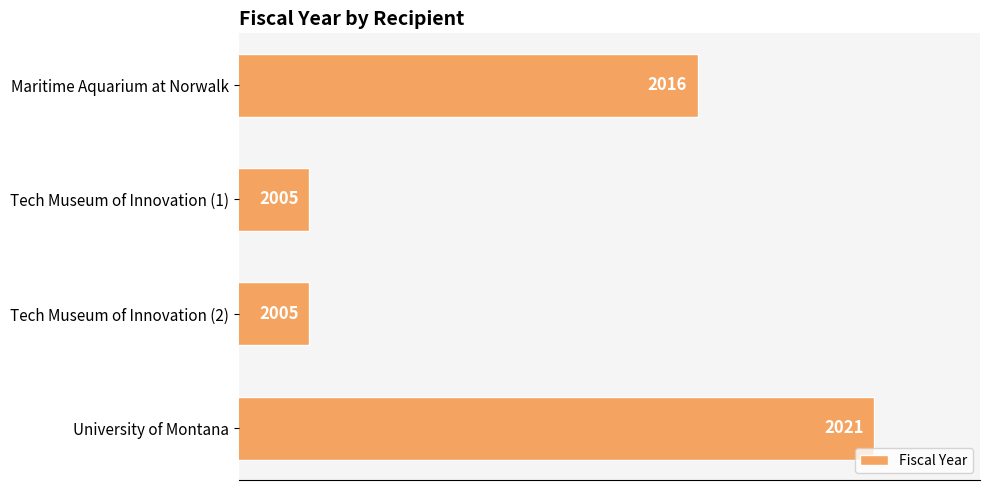

The value at Tech Museum of Innovation (1) is 1158. True or false?

False